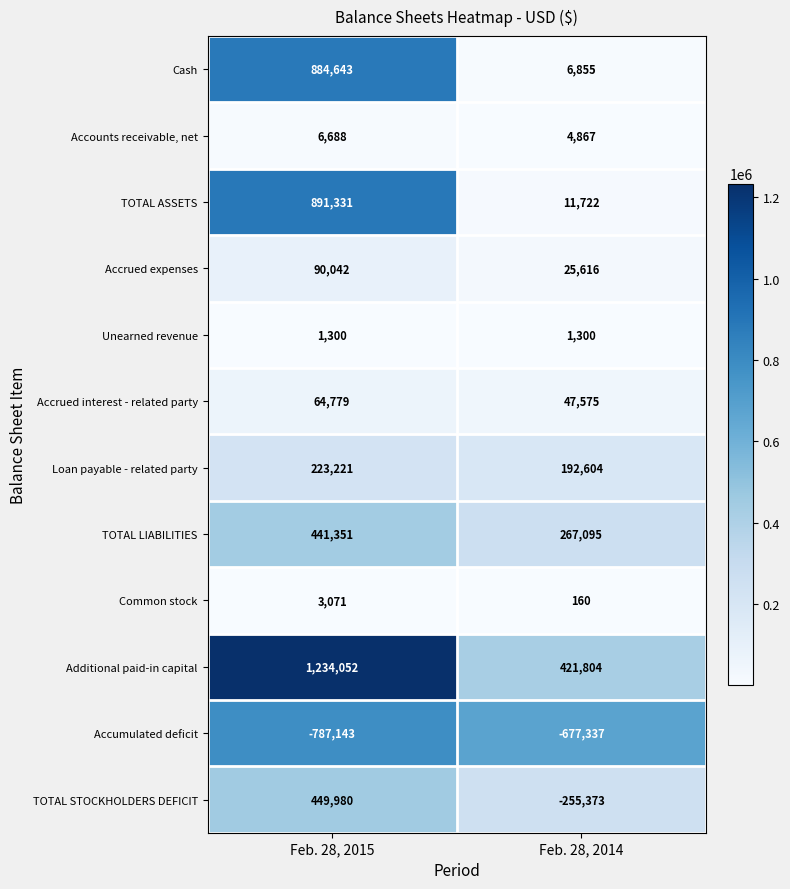

Reading right to left, transcribe all the data shown in this chart.

Cash: 6855	884643
Accounts receivable, net: 4867	6688
TOTAL ASSETS: 11722	891331
Accrued expenses: 25616	90042
Unearned revenue: 1300	1300
Accrued interest - related party: 47575	64779
Loan payable - related party: 192604	223221
TOTAL LIABILITIES: 267095	441351
Common stock: 160	3071
Additional paid-in capital: 421804	1234052
Accumulated deficit: -677337	-787143
TOTAL STOCKHOLDERS DEFICIT: -255373	449980